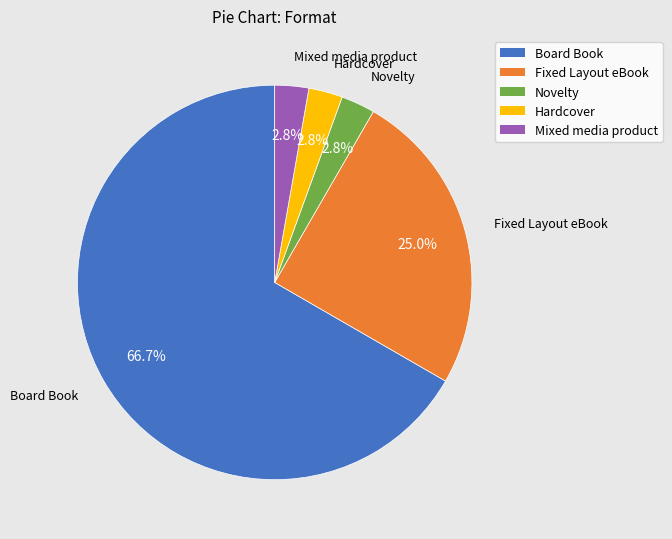

What is the ratio of the value at Hardcover to the value at Fixed Layout eBook?

0.1